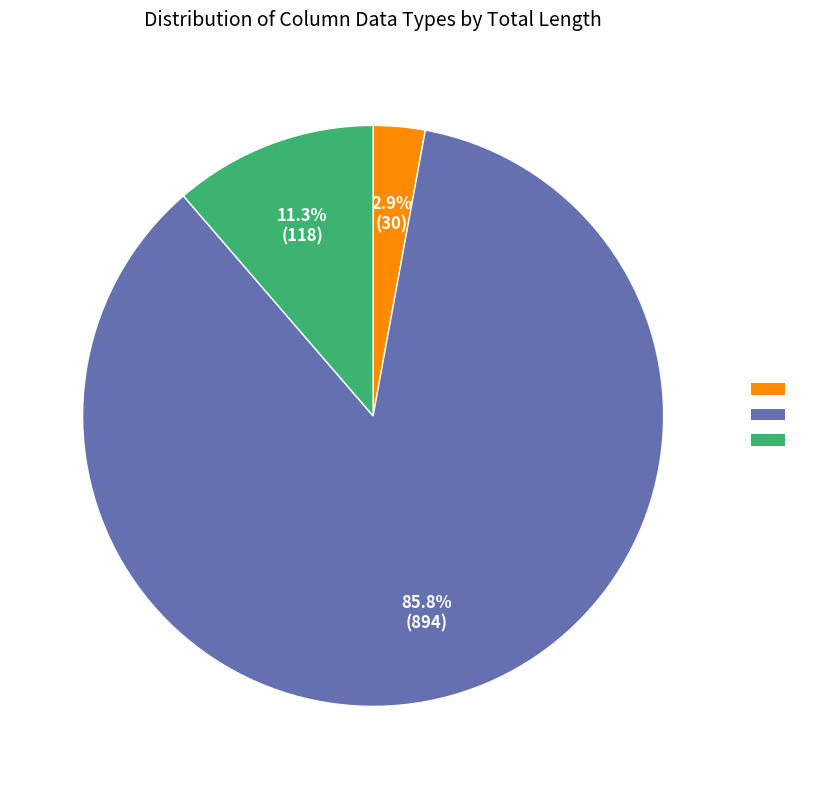

Is there a majority slice in this chart?

Yes